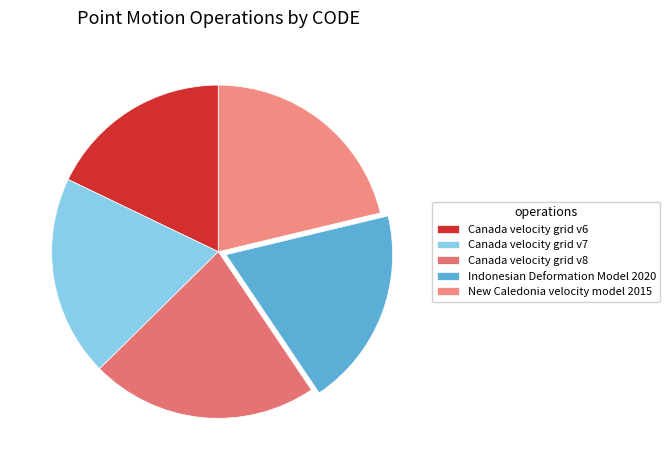

Is there any slice that represents more than half of the pie?

No